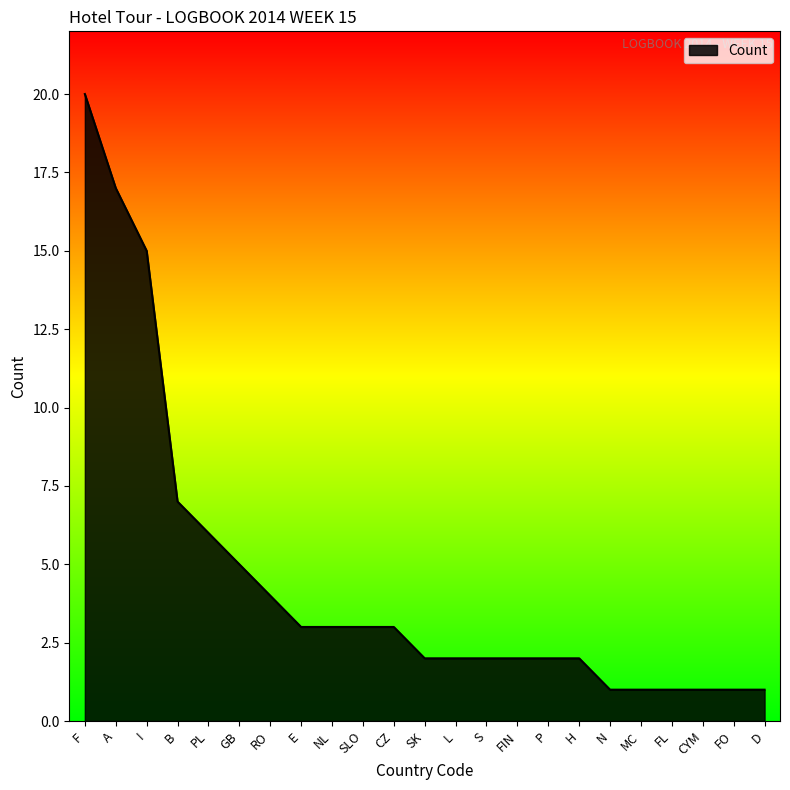

What is the difference between the maximum and minimum values?

19